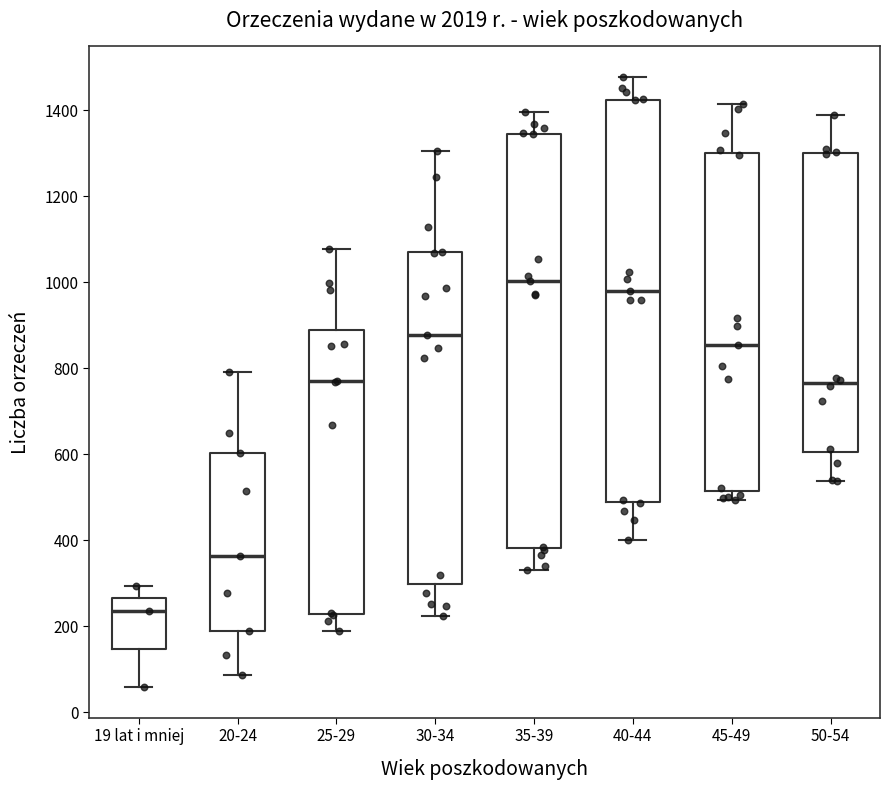

Reading left to right, transcribe this box plot: for each box, give where its median line is, the range the box spans, and where its two whiskers end, as read against the y-axis. The values are not printed on the chart, so give them approximately, as read against the axis.

19 lat i mniej: median 240, box 140 to 260, whiskers 60 to 300
20-24: median 360, box 180 to 600, whiskers 80 to 800
25-29: median 760, box 220 to 880, whiskers 180 to 1080
30-34: median 880, box 300 to 1080, whiskers 220 to 1300
35-39: median 1000, box 380 to 1340, whiskers 340 to 1400
40-44: median 980, box 480 to 1420, whiskers 400 to 1480
45-49: median 860, box 520 to 1300, whiskers 500 to 1420
50-54: median 760, box 600 to 1300, whiskers 540 to 1400